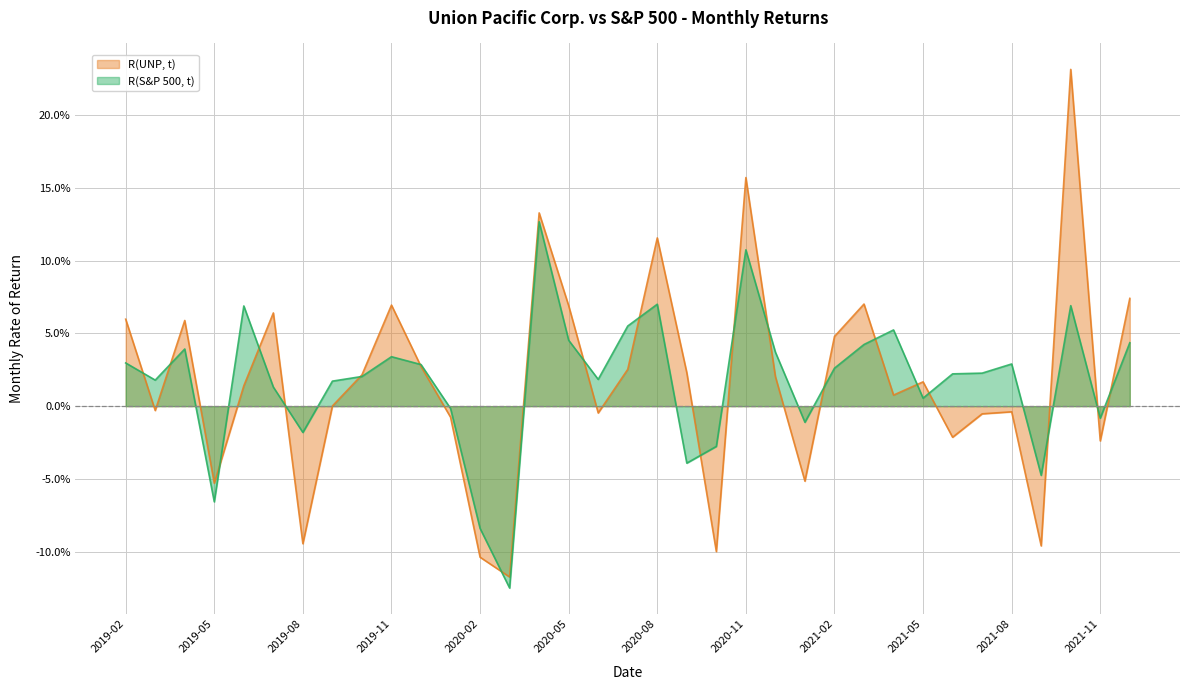

What is the total value across all series at 2019-12?

0.1